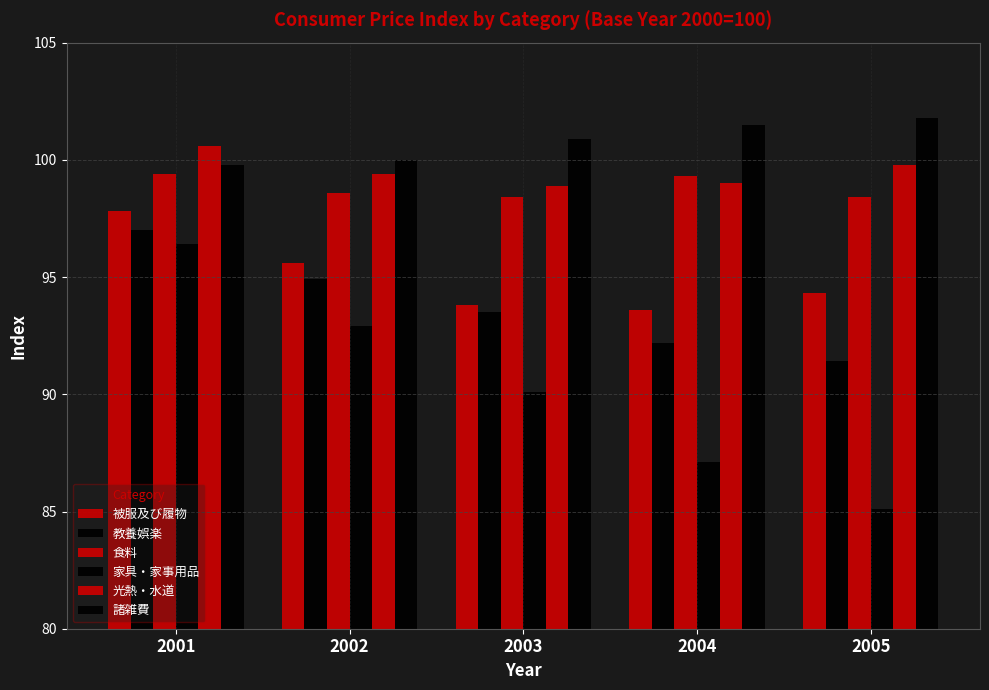

Are the bars grouped side by side (vs. stacked)?

Yes